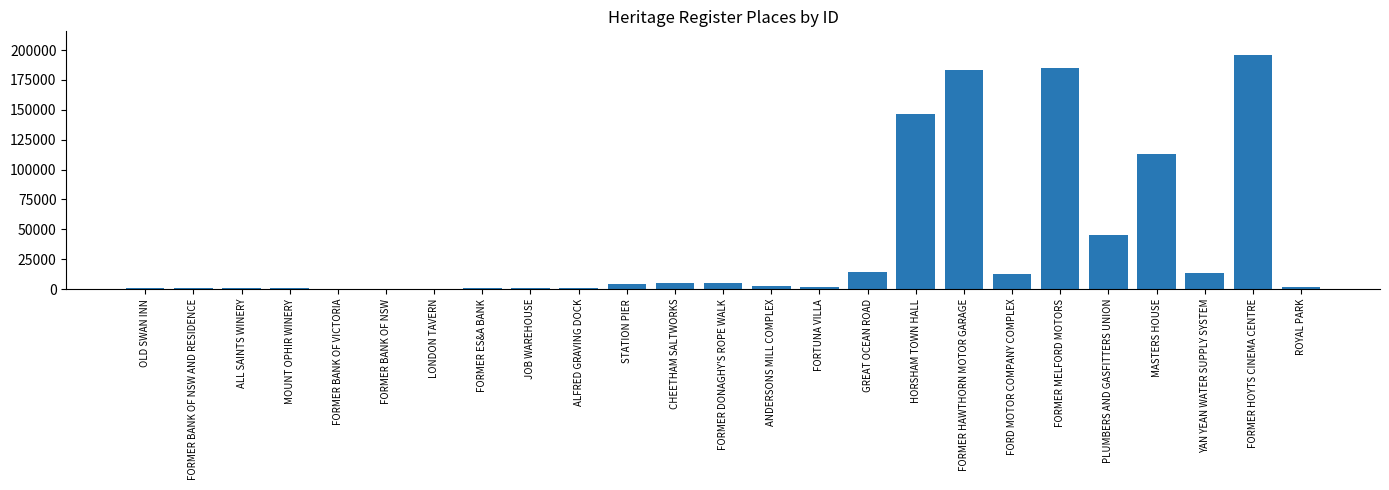

What is the ratio of the value at YAN YEAN WATER SUPPLY SYSTEM to the value at HORSHAM TOWN HALL?

0.1